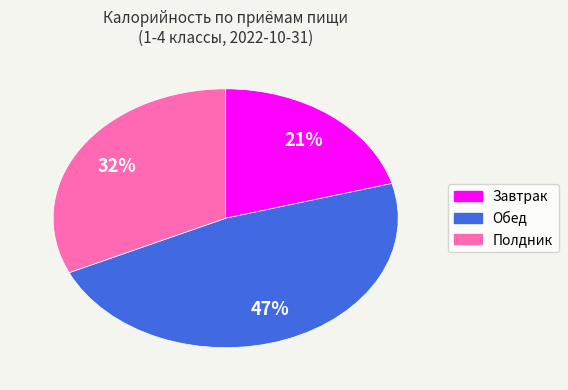

Rank the categories by value from highest to lowest.

Обед, Полдник, Завтрак